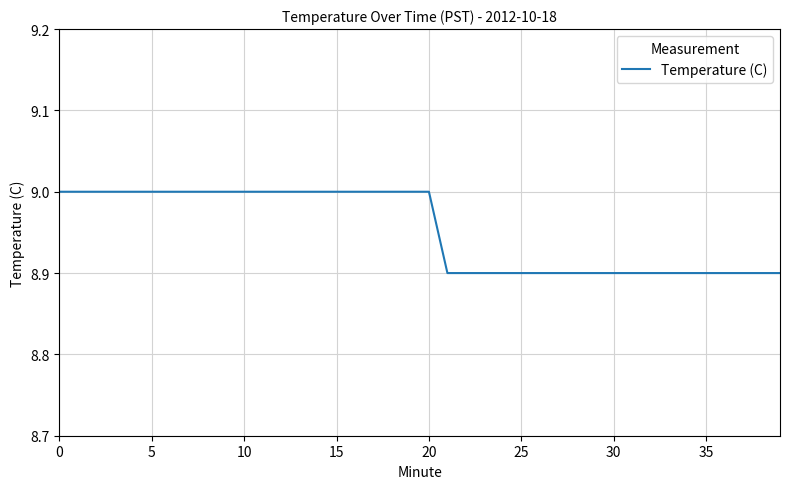

What is the difference between the second highest and second lowest values?

0.1